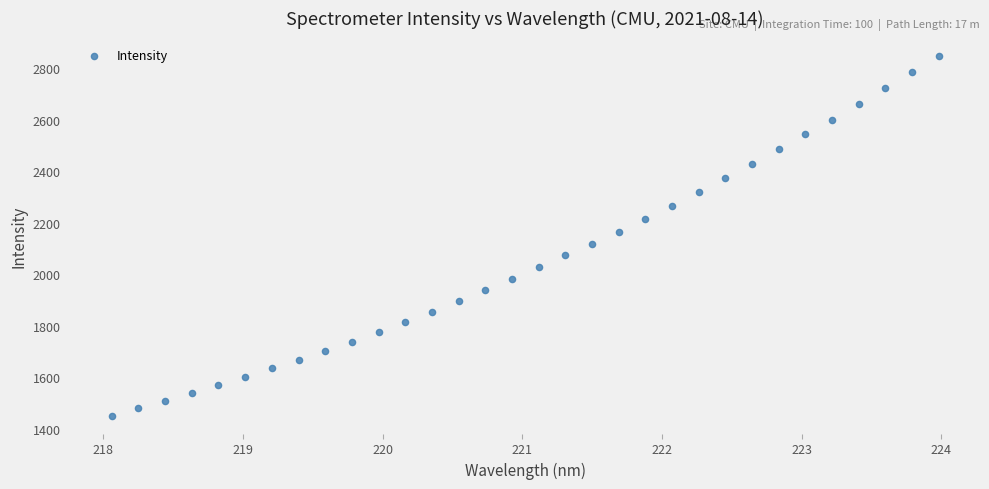

What is the range of Y values (max minus min)?

1399.0